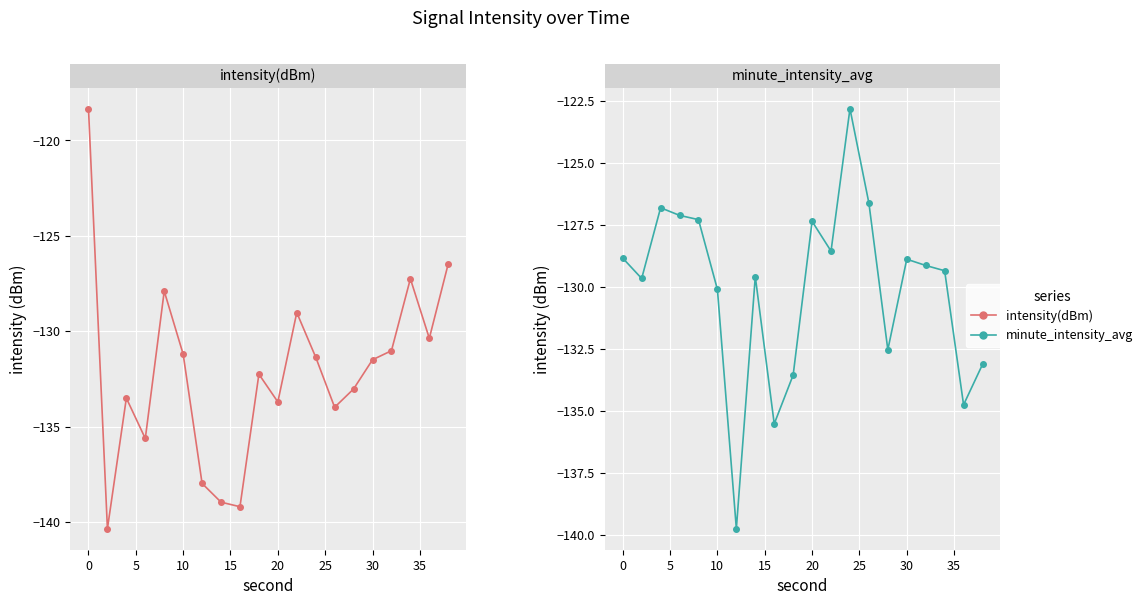

What is the difference between the maximum and minimum values in the intensity(dBm) series?

22.0